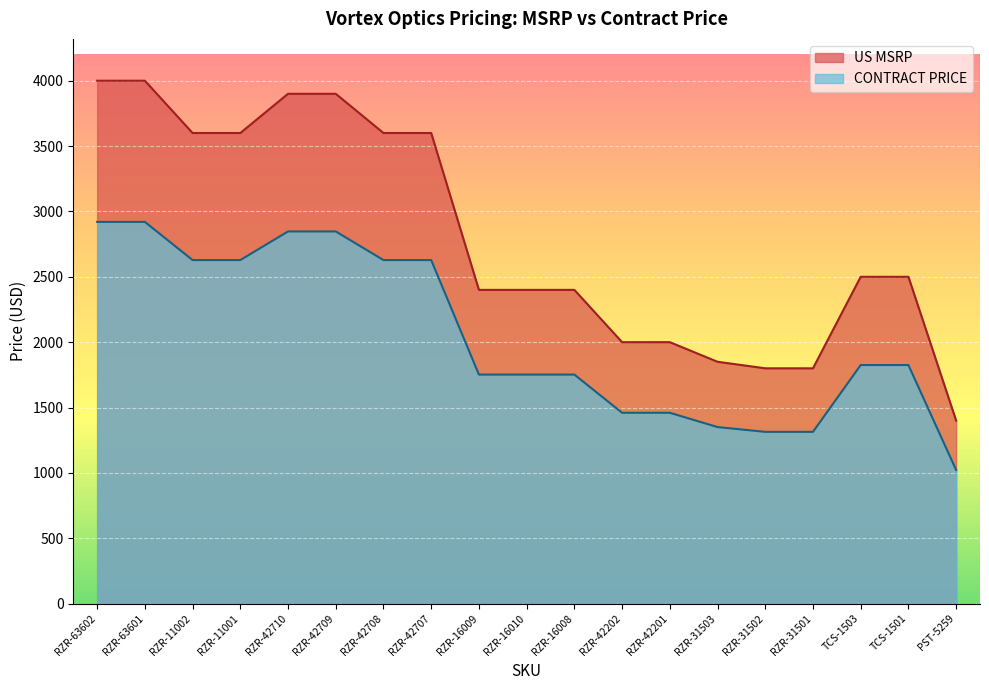

True or false: CONTRACT PRICE and US MSRP intersect in this chart.

False